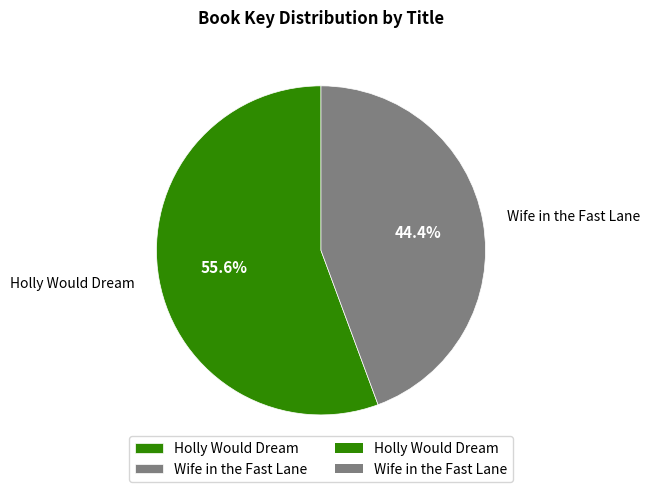

Rank the categories by value from highest to lowest.

Holly Would Dream, Wife in the Fast Lane